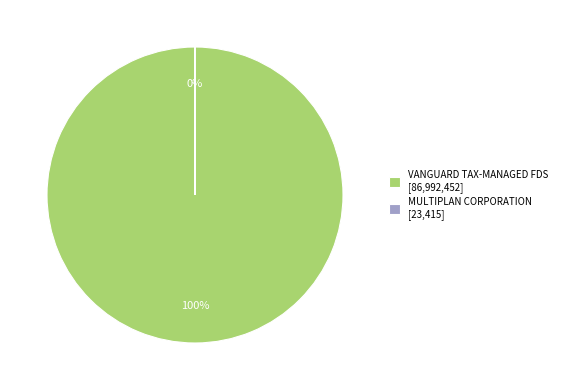

To the nearest percent, what percentage of the pie is VANGUARD TAX-MANAGED FDS [86,992,452]?

100%